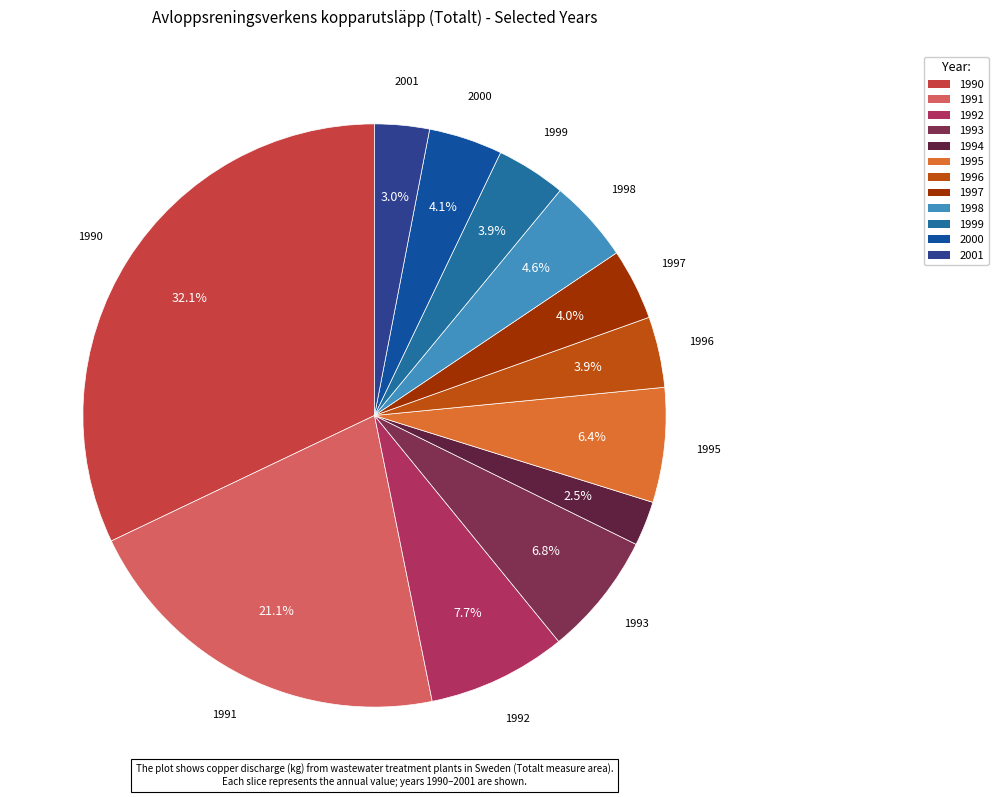

How many slices are in this pie chart?

12